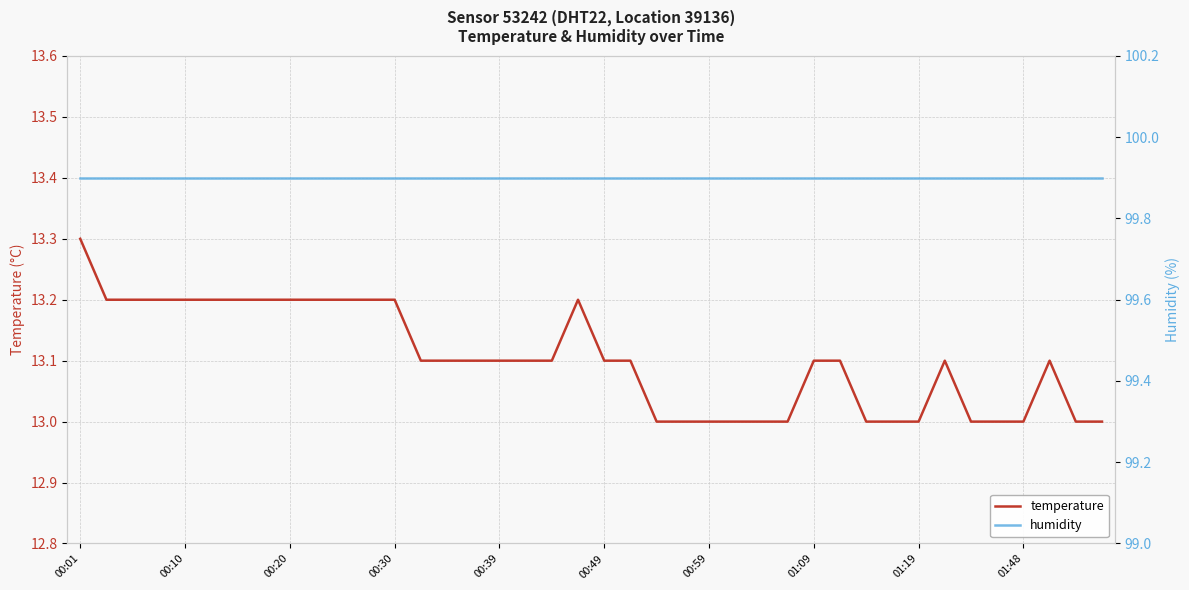

What is the total value across all series at 29?

113.0